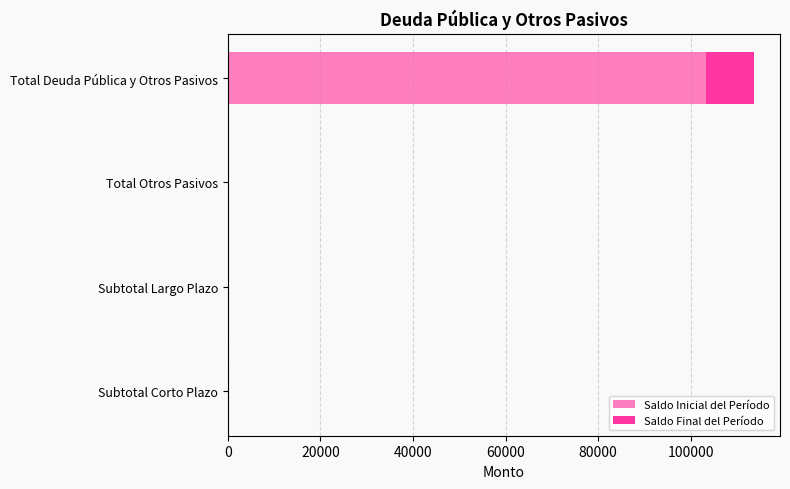

What is the total value across all series at Total Deuda Pública y Otros Pasivos?

113583.4